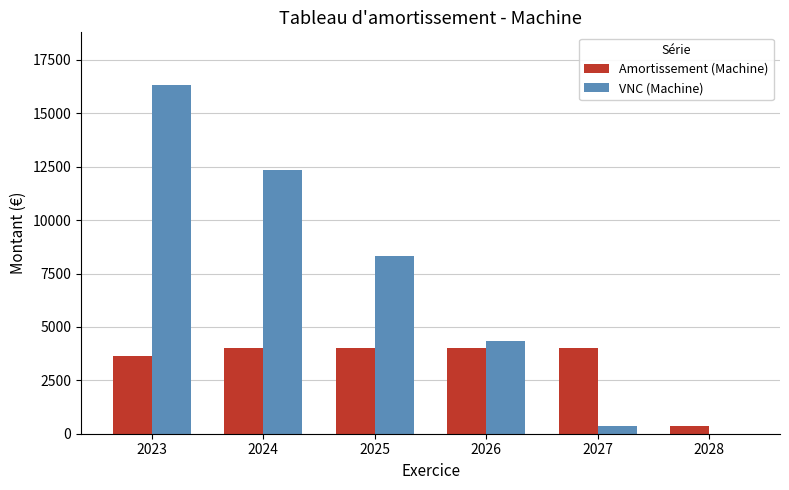

Which series has the largest total across all categories?

VNC (Machine)